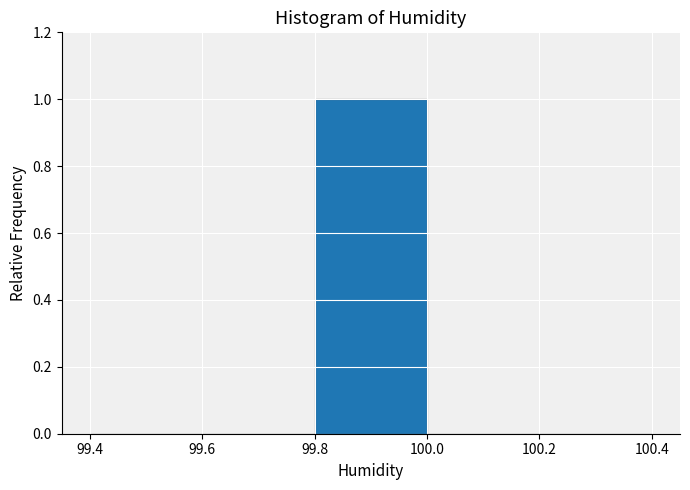

Reading left to right, list every bar in this chart as the range it spans on the x-axis followed by its height. The values are not printed on the chart, so give them approximately, as read against the axis.

99.4 to 99.6: 0
99.6 to 99.8: 0
99.8 to 100.0: 1
100.0 to 100.2: 0
100.2 to 100.4: 0